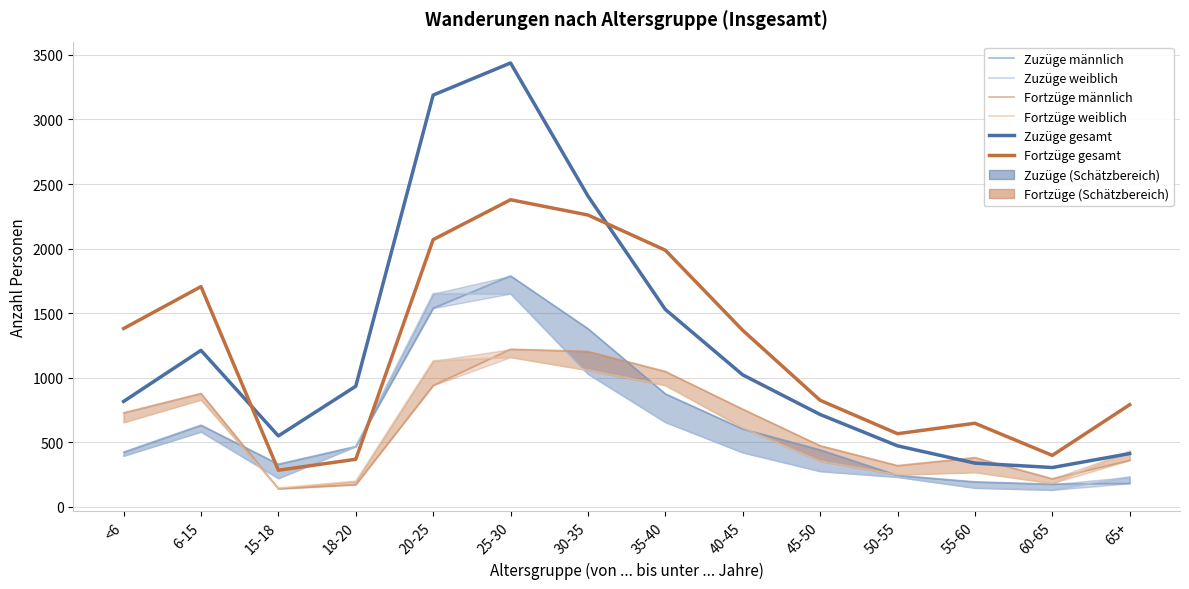

Is the value of Zuzüge männlich at 25-30 greater than the value of Zuzüge weiblich at 25-30?

Yes